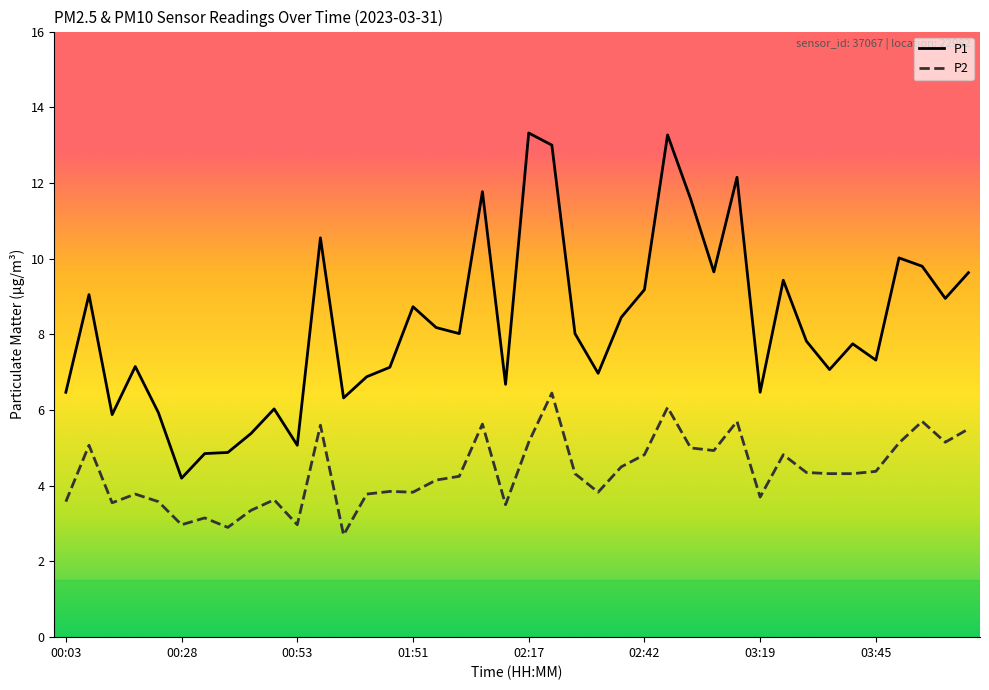

Which series has the widest spread of values?

P1